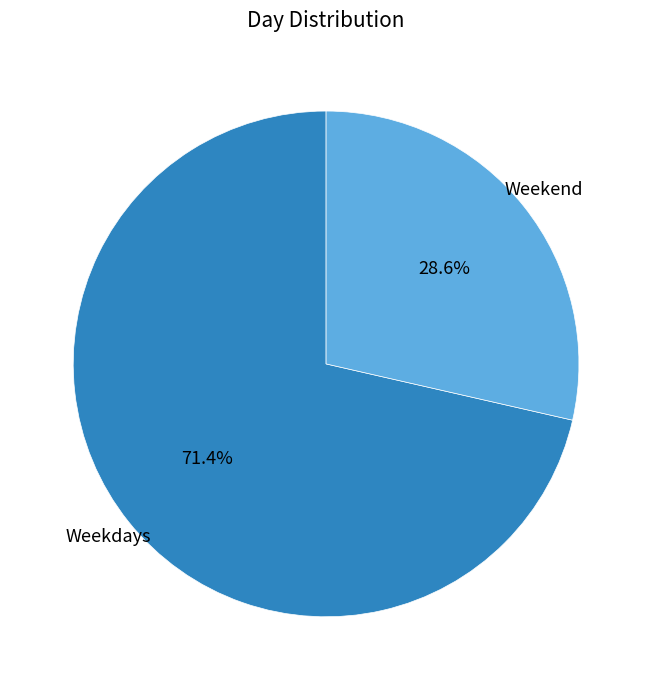

Which category has the smallest portion of the pie?

Weekend